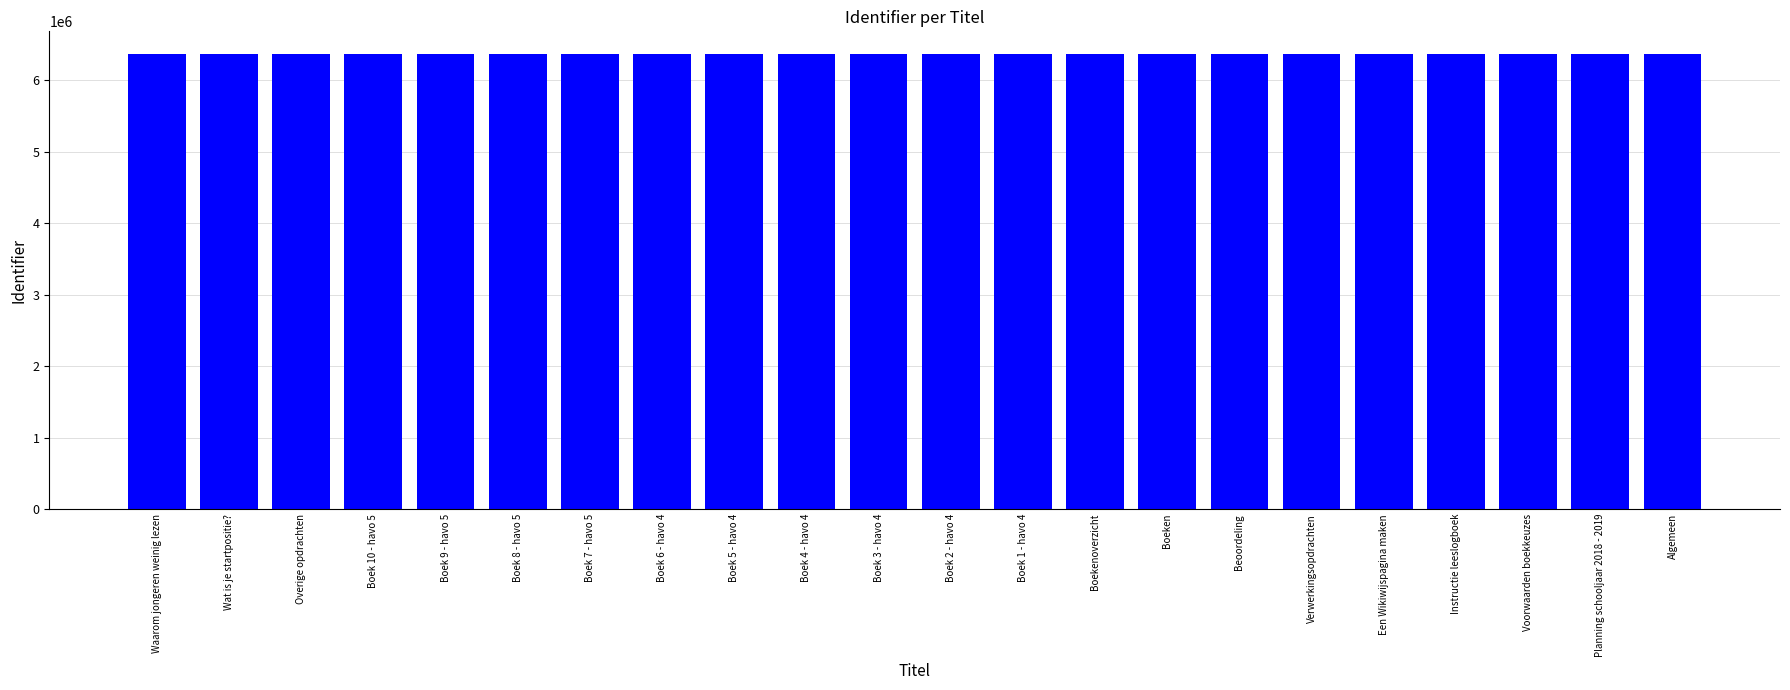

What is the minimum value shown in the chart?

6369060